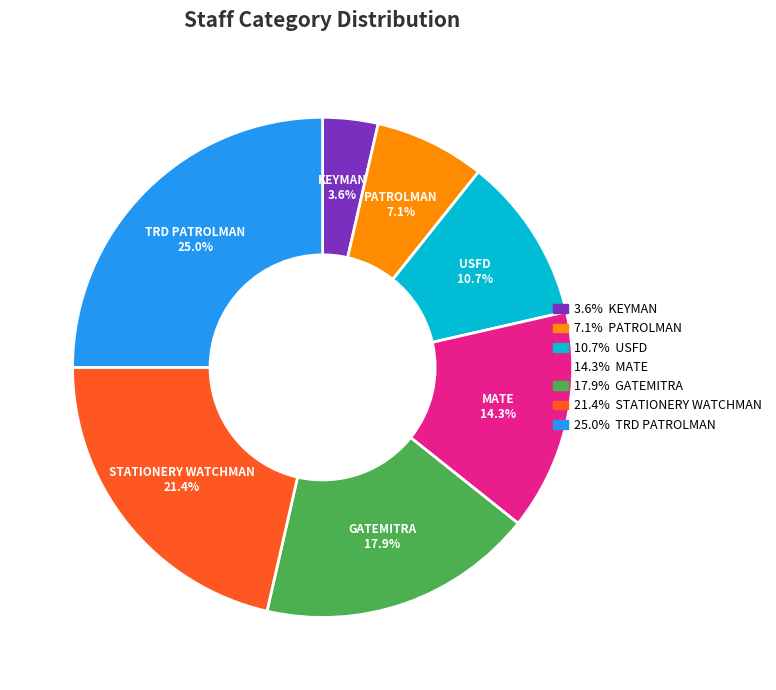

Between USFD and TRD PATROLMAN, which is larger?

TRD PATROLMAN